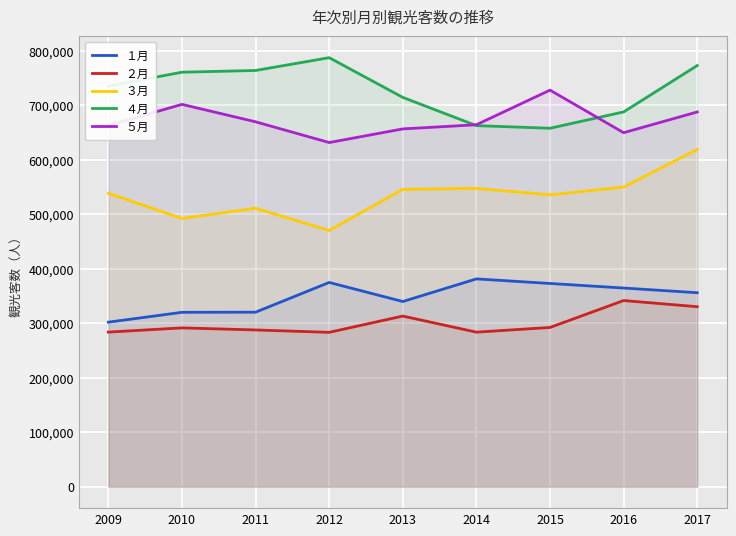

What is the sum of the ３月 values at 2013 and 2010?

1038395